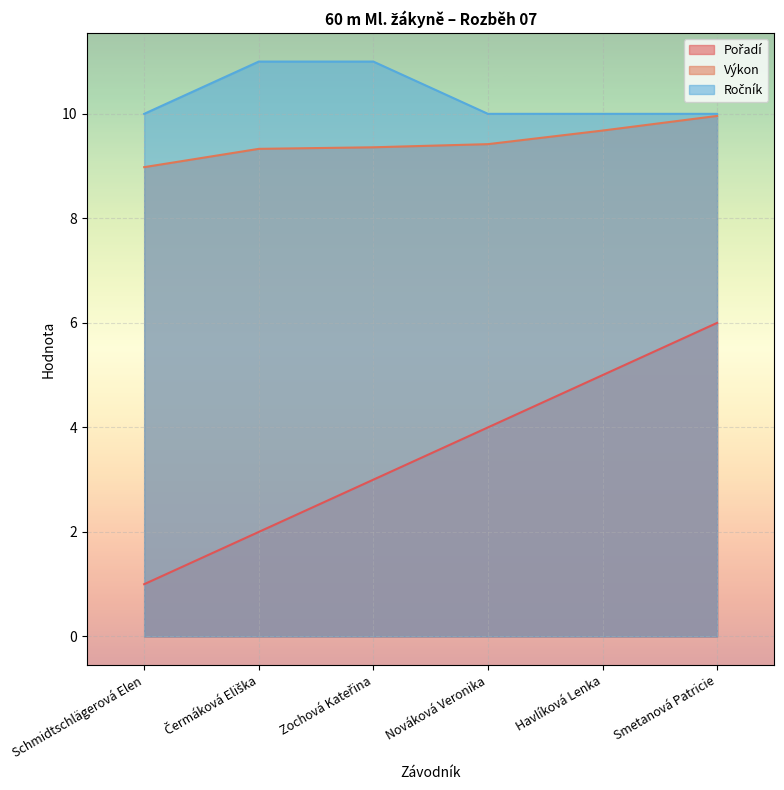

What is the sum of the Výkon values at Havlíková Lenka and Schmidtschlägerová Elen?

18.7